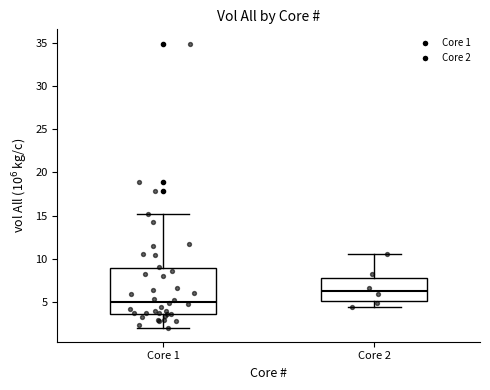

Where does the median line of the box for Core 1 sit on the y-axis? The values are not printed on the chart, so give them approximately, as read against the axis.

5.0